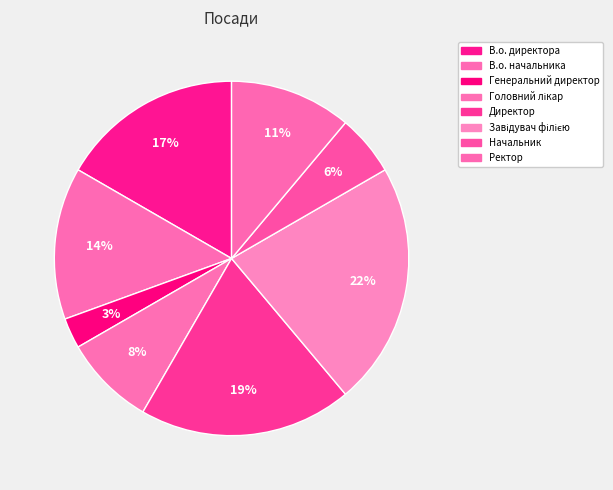

Count the number of slices in the pie.

8